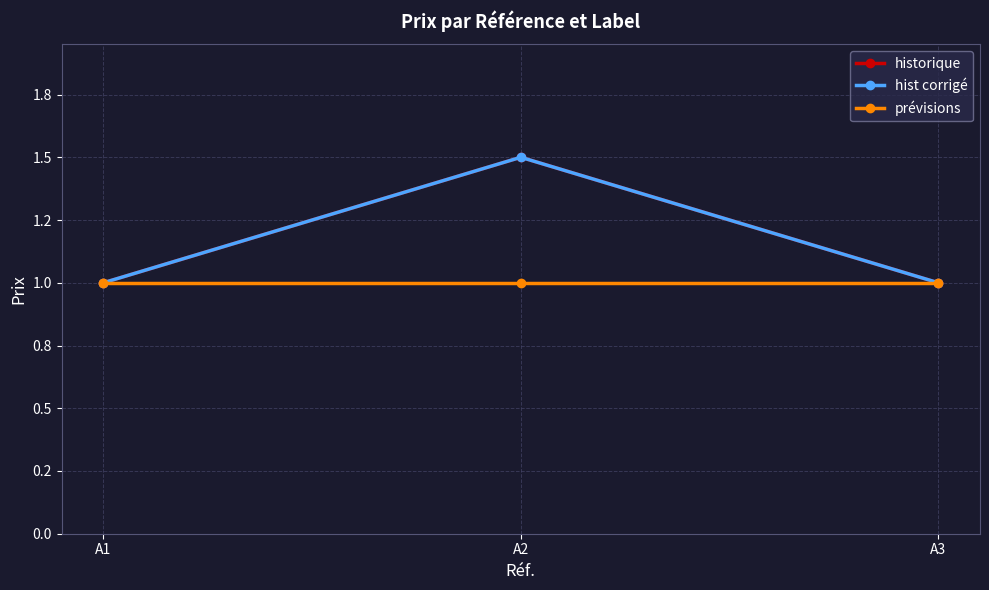

What is the value of the hist corrigé point at the 2nd from the left?

1.5